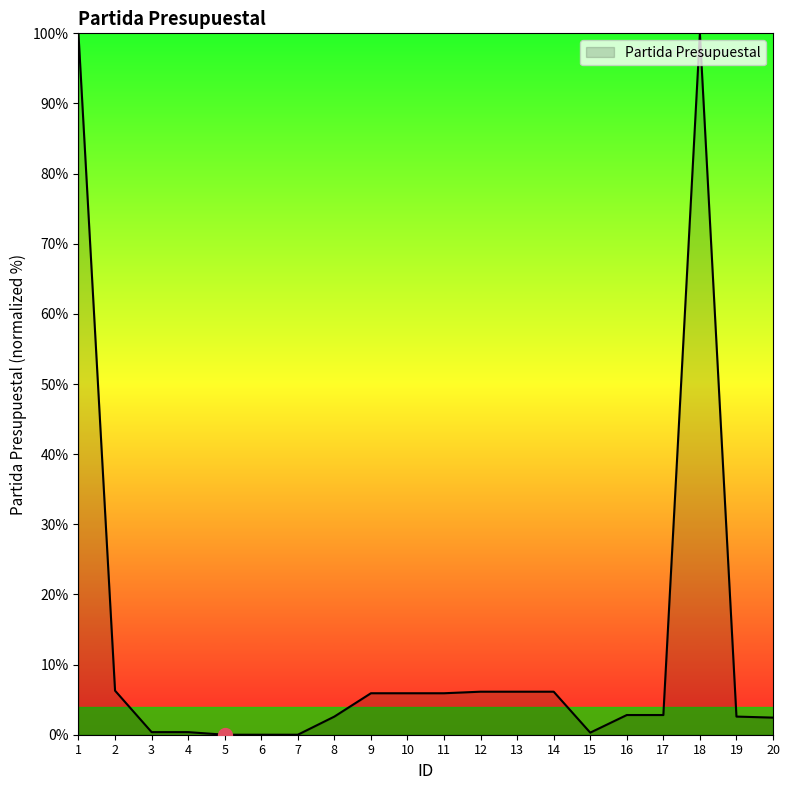

The value at 20 is 2.4. True or false?

True